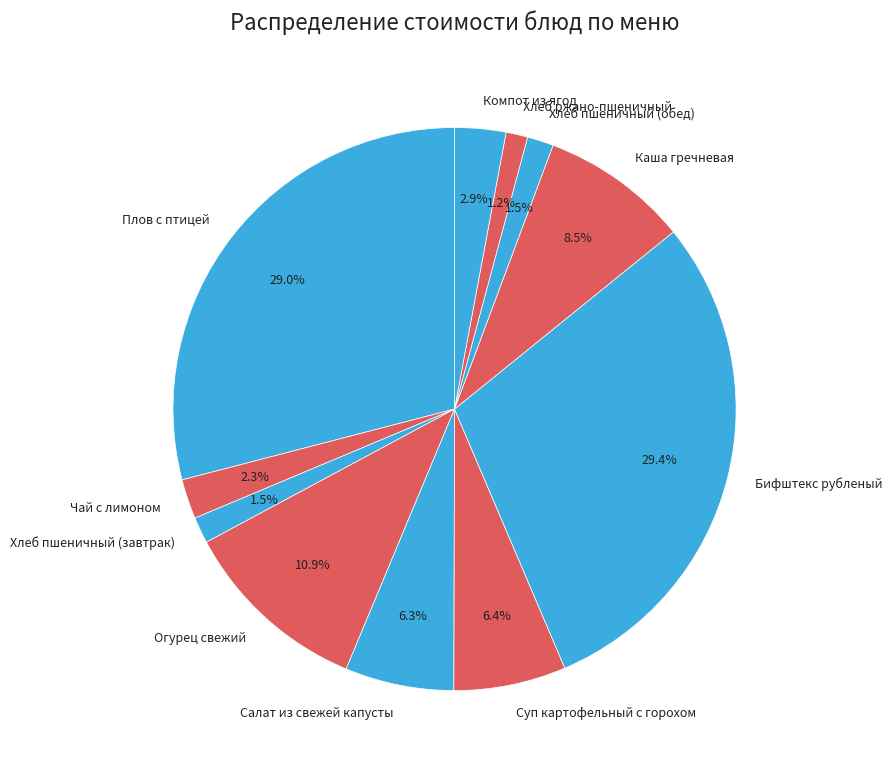

Do Салат из свежей капусты and Хлеб пшеничный (обед) together represent more than half of the pie?

No